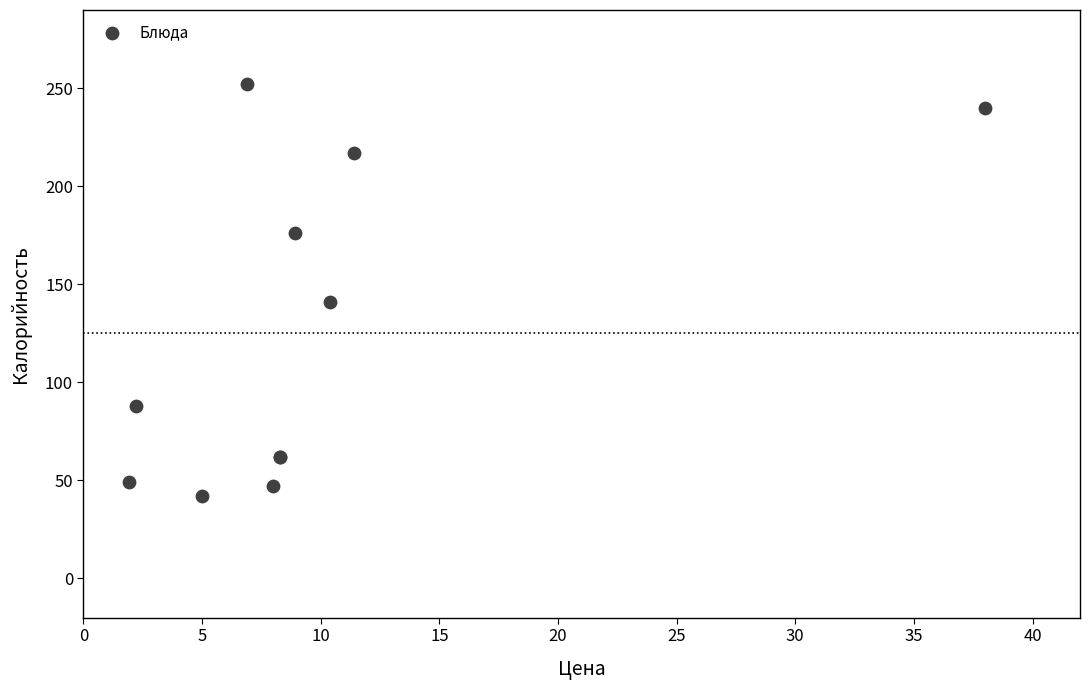

What Y value in the scatter plot is closest to 147?

141